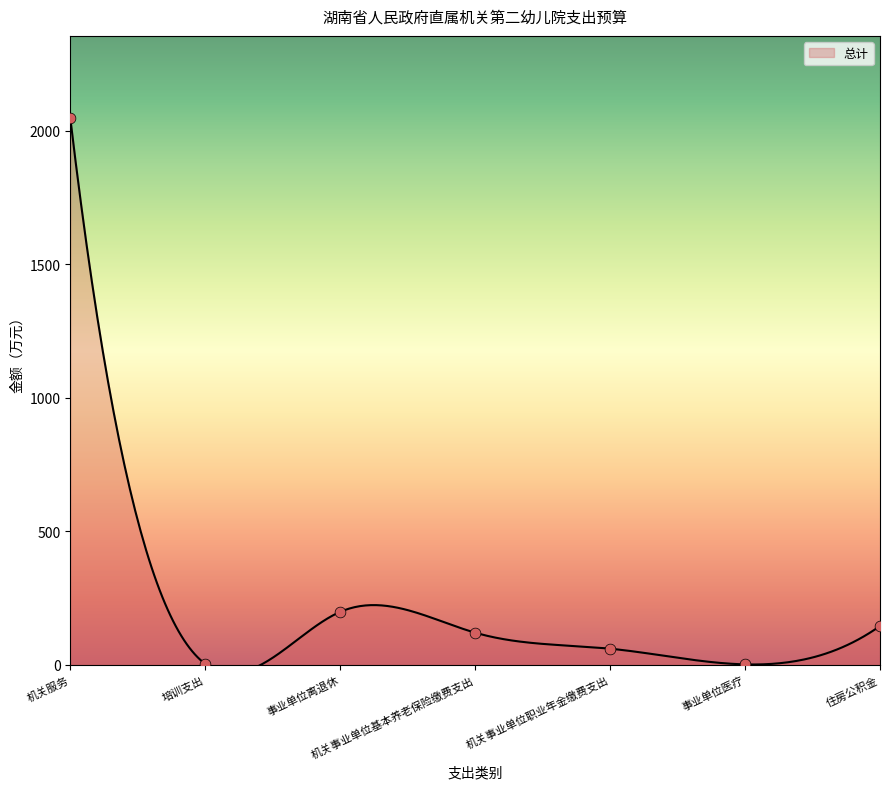

Which has a higher value, 事业单位医疗 or 住房公积金?

住房公积金